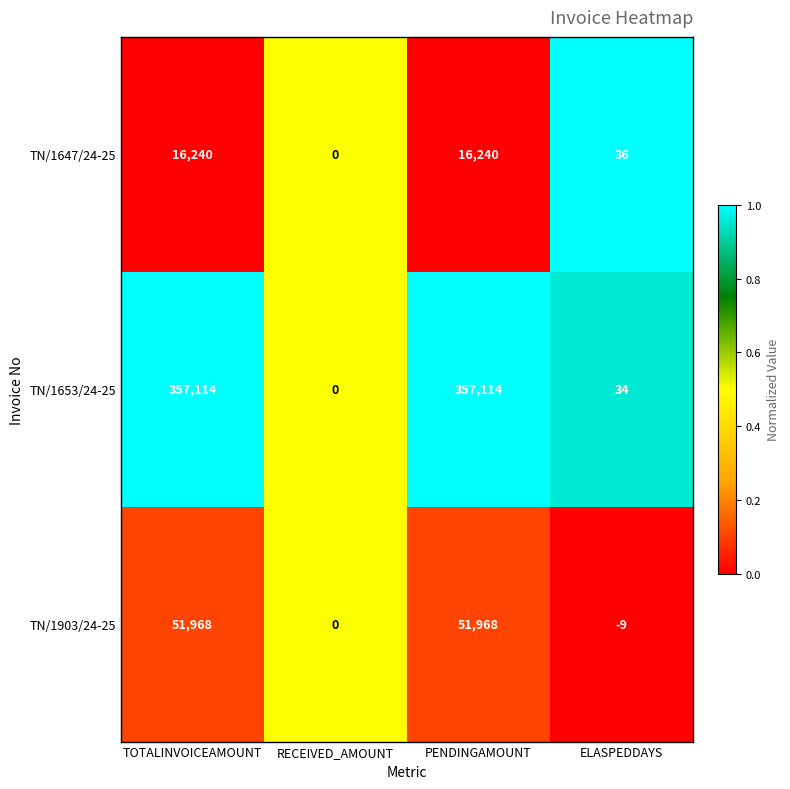

Which series has the largest total across all categories?

TN/1653/24-25